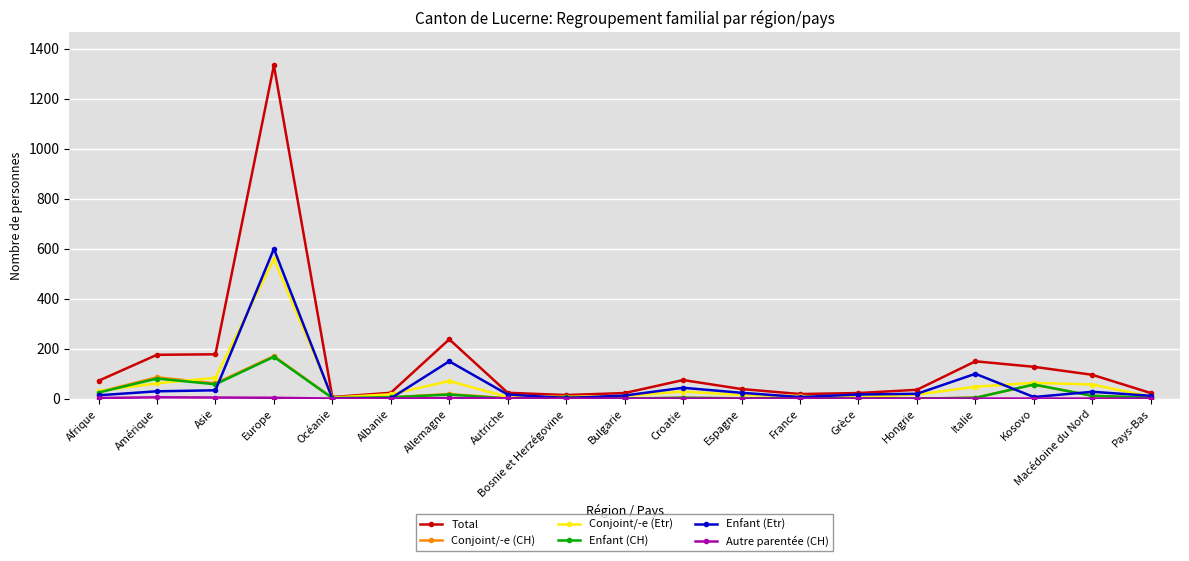

What is the maximum value for Enfant (Etr)?

599